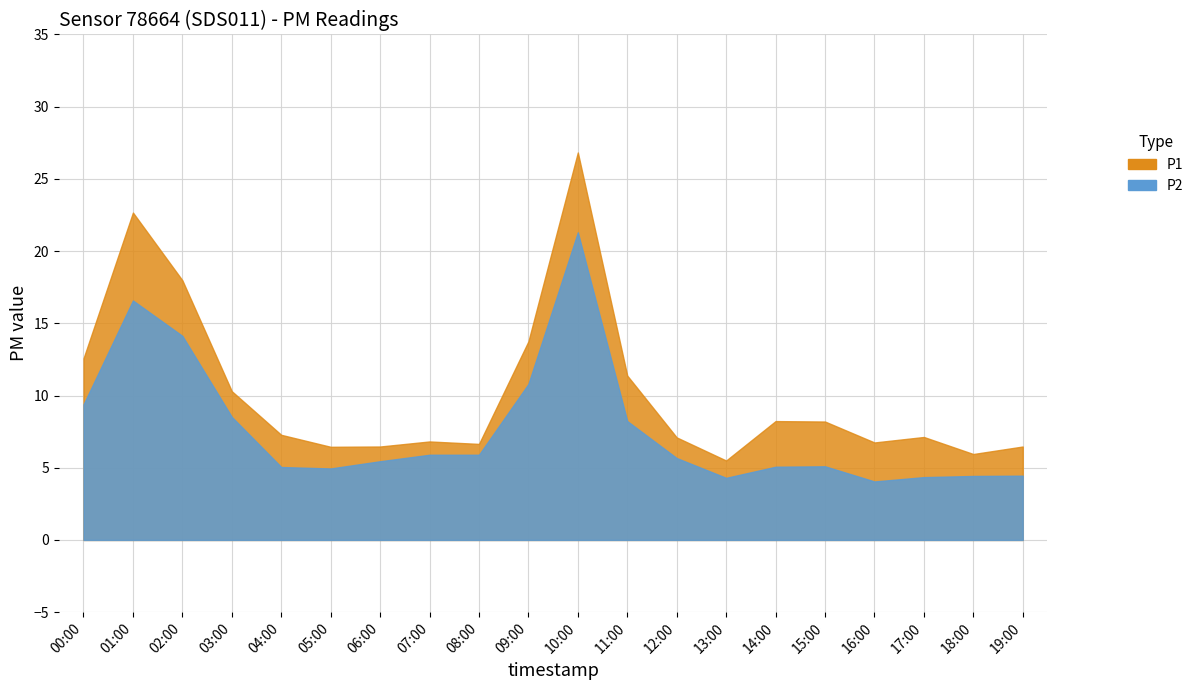

Reading right to left, extract all data points from this chart.

P1: 19:00=6.5	18:00=6.0	17:00=7.1	16:00=6.8	15:00=8.2	14:00=8.2	13:00=5.5	12:00=7.1	11:00=11.4	10:00=26.8	09:00=13.8	08:00=6.7	07:00=6.8	06:00=6.5	05:00=6.5	04:00=7.3	03:00=10.3	02:00=18.0	01:00=22.7	00:00=12.6
P2: 19:00=4.5	18:00=4.4	17:00=4.3	16:00=4.0	15:00=5.1	14:00=5.1	13:00=4.3	12:00=5.7	11:00=8.2	10:00=21.3	09:00=10.8	08:00=5.9	07:00=5.9	06:00=5.5	05:00=5.0	04:00=5.0	03:00=8.5	02:00=14.1	01:00=16.6	00:00=9.4